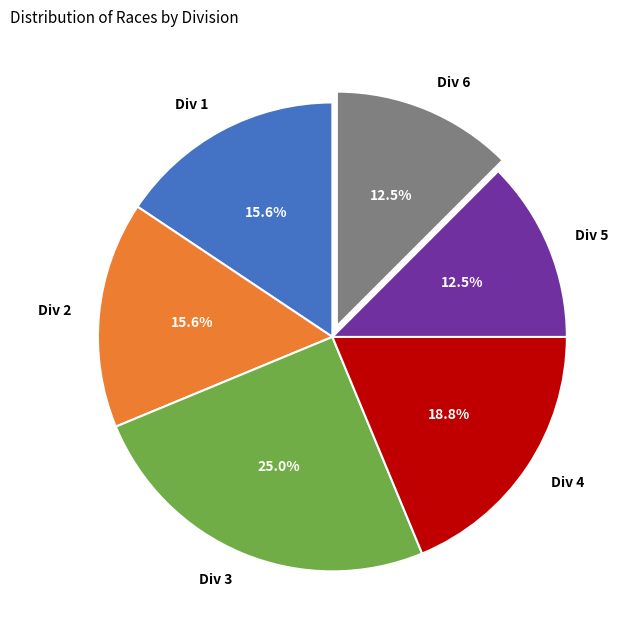

What is the largest slice in the pie chart?

Div 3